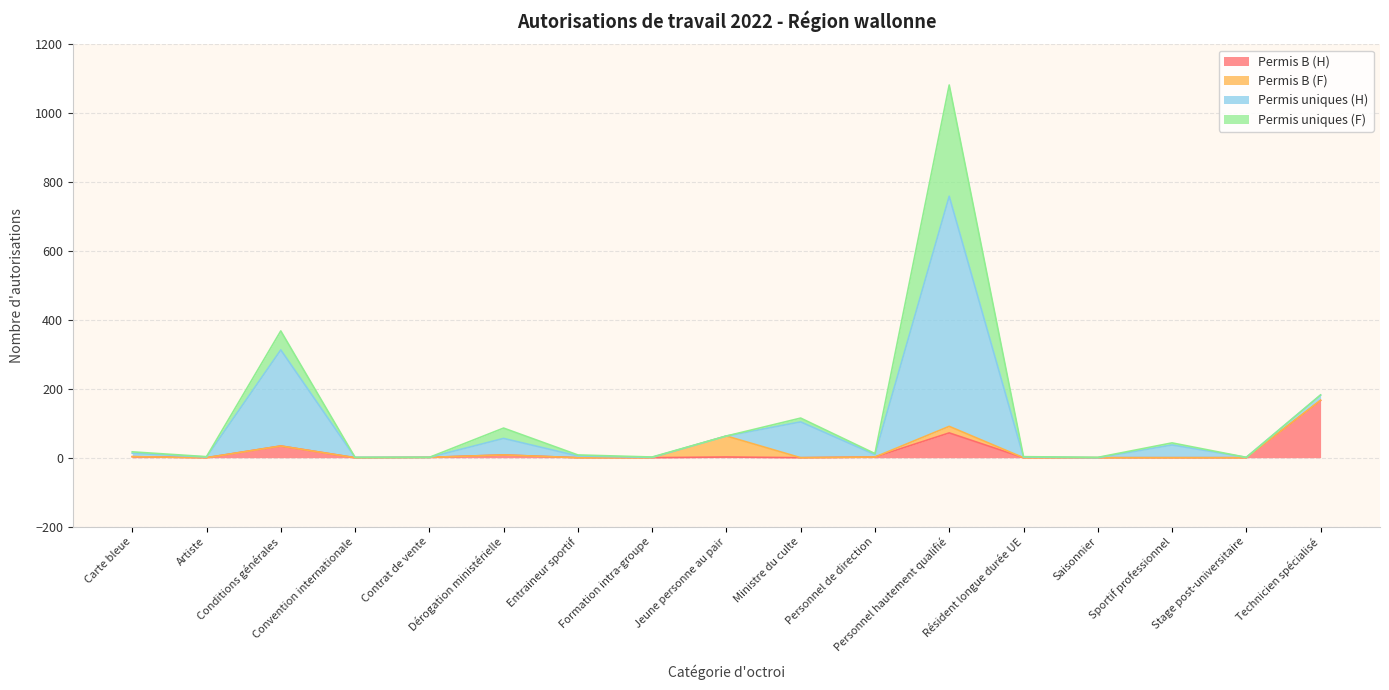

Is the value of Permis B (H) at Ministre du culte greater than the value of Permis uniques (H) at Personnel hautement qualifié?

No